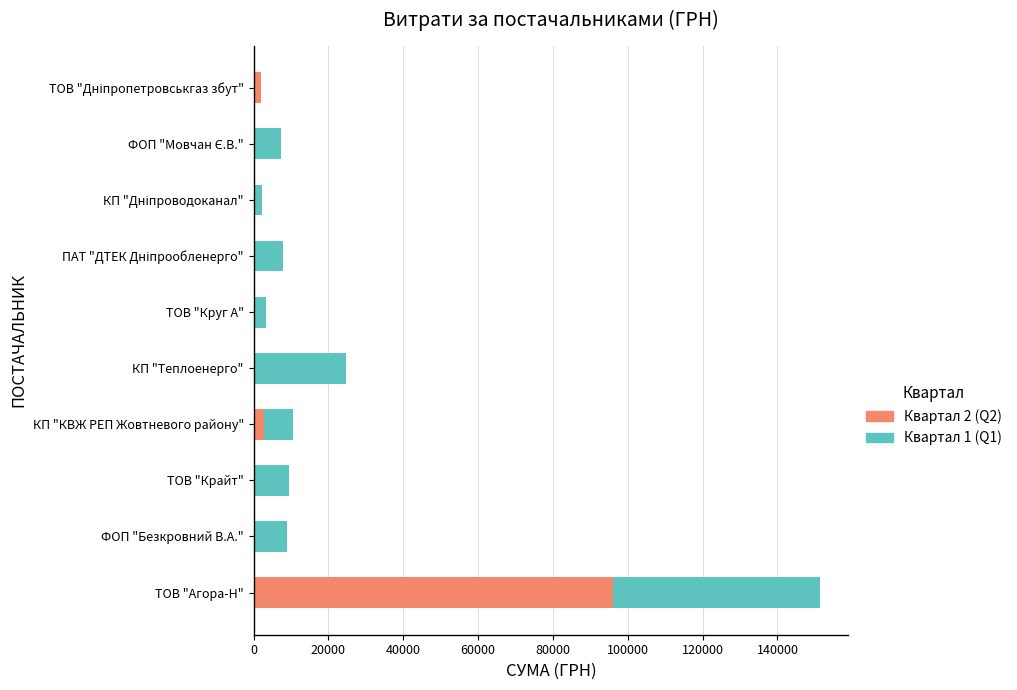

At which category is the sum across all series the highest?

ТОВ "Агора-Н"